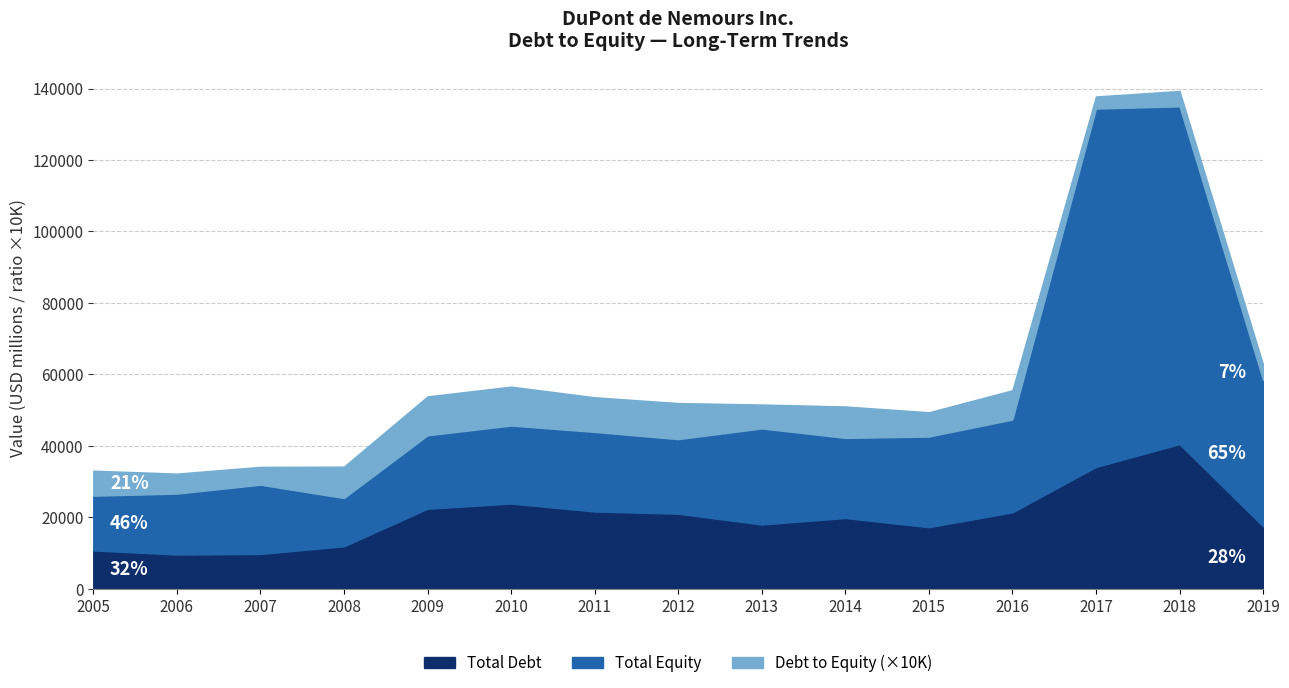

In Total Equity, how many points are lower than both neighbors (excluding endpoints)?

3